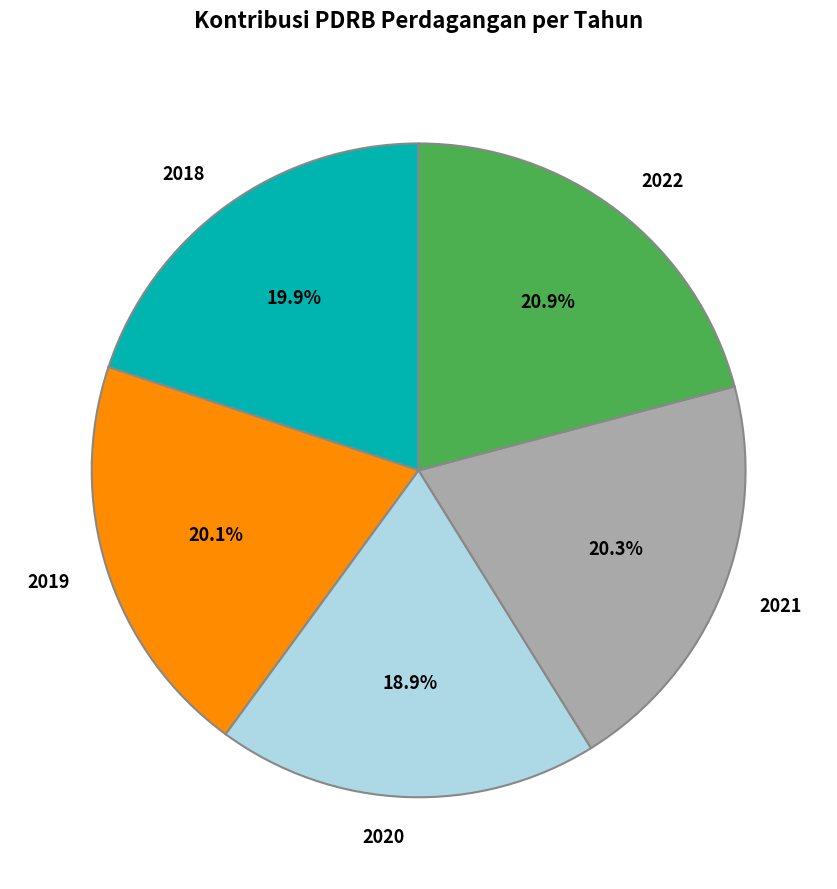

How many slices are in this pie chart?

5